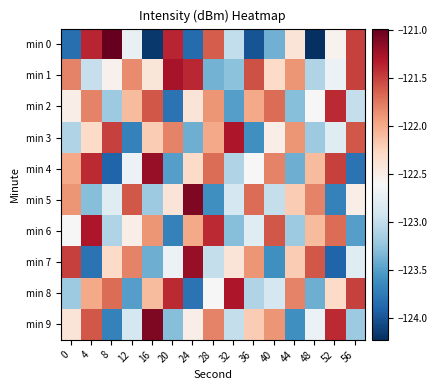

Reading left to right, list all the values displayed in this chart.

min 0: 0=-123.8	4=-121.4	8=-121.0	12=-122.7	16=-124.2	20=-121.4	24=-123.9	28=-121.6	32=-123.0	36=-124.0	40=-123.4	44=-122.4	48=-124.2	52=-122.6	56=-121.5
min 1: 0=-121.8	4=-123.0	8=-122.5	12=-121.8	16=-122.4	20=-121.3	24=-121.4	28=-123.4	32=-123.3	36=-121.6	40=-122.3	44=-121.9	48=-123.1	52=-122.7	56=-121.5
min 2: 0=-122.5	4=-121.8	8=-123.2	12=-122.1	16=-121.6	20=-123.8	24=-122.4	28=-121.9	32=-123.5	36=-122.0	40=-121.7	44=-123.3	48=-122.6	52=-121.4	56=-123.0
min 3: 0=-123.1	4=-122.3	8=-121.5	12=-123.7	16=-122.2	20=-121.8	24=-123.4	28=-122.0	32=-121.3	36=-123.6	40=-122.5	44=-121.9	48=-123.2	52=-122.8	56=-121.6
min 4: 0=-122.0	4=-121.4	8=-123.9	12=-122.7	16=-121.2	20=-123.5	24=-122.3	28=-121.7	32=-123.1	36=-122.6	40=-121.8	44=-123.4	48=-122.1	52=-121.5	56=-123.8
min 5: 0=-121.9	4=-123.3	8=-122.8	12=-121.6	16=-123.2	20=-122.4	24=-121.1	28=-123.6	32=-122.9	36=-121.7	40=-123.0	44=-122.2	48=-121.8	52=-123.7	56=-122.5
min 6: 0=-122.6	4=-121.3	8=-123.1	12=-122.5	16=-121.9	20=-123.7	24=-122.0	28=-121.4	32=-123.3	36=-122.8	40=-121.6	44=-123.2	48=-122.1	52=-121.7	56=-123.5
min 7: 0=-121.5	4=-123.8	8=-122.3	12=-121.8	16=-123.4	20=-122.7	24=-121.2	28=-123.0	32=-122.4	36=-121.9	40=-123.6	44=-122.2	48=-121.6	52=-123.9	56=-122.8
min 8: 0=-123.2	4=-122.0	8=-121.7	12=-123.5	16=-122.1	20=-121.4	24=-123.8	28=-122.6	32=-121.3	36=-123.1	40=-122.9	44=-121.8	48=-123.4	52=-122.3	56=-121.5
min 9: 0=-122.4	4=-121.6	8=-123.7	12=-122.9	16=-121.1	20=-123.3	24=-122.5	28=-121.8	32=-123.0	36=-122.2	40=-121.9	44=-123.6	48=-122.7	52=-121.4	56=-123.2